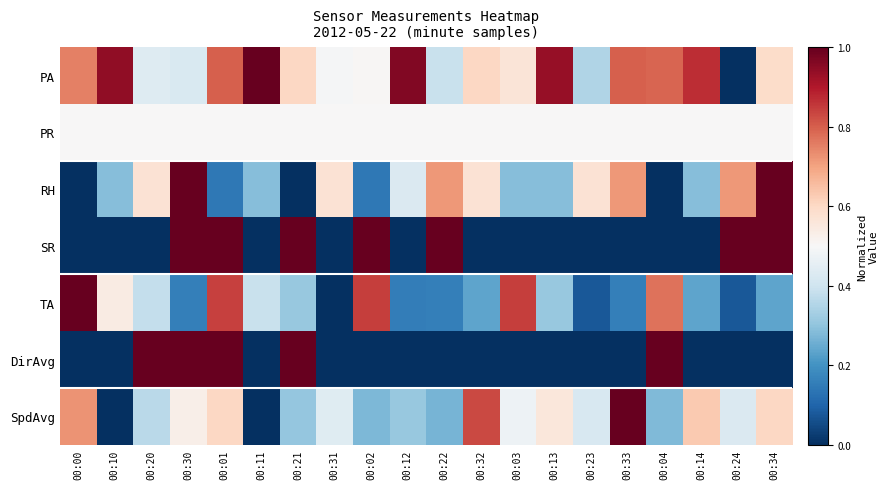

Reading left to right, list all the values displayed in this chart.

PA: 00:00=0.8	00:10=0.9	00:20=0.4	00:30=0.4	00:01=0.8	00:11=1.0	00:21=0.6	00:31=0.5	00:02=0.5	00:12=1.0	00:22=0.4	00:32=0.6	00:03=0.6	00:13=0.9	00:23=0.4	00:33=0.8	00:04=0.8	00:14=0.9	00:24=0.0	00:34=0.6
PR: 00:00=0.5	00:10=0.5	00:20=0.5	00:30=0.5	00:01=0.5	00:11=0.5	00:21=0.5	00:31=0.5	00:02=0.5	00:12=0.5	00:22=0.5	00:32=0.5	00:03=0.5	00:13=0.5	00:23=0.5	00:33=0.5	00:04=0.5	00:14=0.5	00:24=0.5	00:34=0.5
RH: 00:00=0.0	00:10=0.3	00:20=0.6	00:30=1.0	00:01=0.1	00:11=0.3	00:21=0.0	00:31=0.6	00:02=0.1	00:12=0.4	00:22=0.7	00:32=0.6	00:03=0.3	00:13=0.3	00:23=0.6	00:33=0.7	00:04=0.0	00:14=0.3	00:24=0.7	00:34=1.0
SR: 00:00=0.0	00:10=0.0	00:20=0.0	00:30=1.0	00:01=1.0	00:11=0.0	00:21=1.0	00:31=0.0	00:02=1.0	00:12=0.0	00:22=1.0	00:32=0.0	00:03=0.0	00:13=0.0	00:23=0.0	00:33=0.0	00:04=0.0	00:14=0.0	00:24=1.0	00:34=1.0
TA: 00:00=1.0	00:10=0.5	00:20=0.4	00:30=0.2	00:01=0.8	00:11=0.4	00:21=0.3	00:31=0.0	00:02=0.8	00:12=0.2	00:22=0.2	00:32=0.2	00:03=0.8	00:13=0.3	00:23=0.1	00:33=0.2	00:04=0.8	00:14=0.2	00:24=0.1	00:34=0.2
DirAvg: 00:00=0.0	00:10=0.0	00:20=1.0	00:30=1.0	00:01=1.0	00:11=0.0	00:21=1.0	00:31=0.0	00:02=0.0	00:12=0.0	00:22=0.0	00:32=0.0	00:03=0.0	00:13=0.0	00:23=0.0	00:33=0.0	00:04=1.0	00:14=0.0	00:24=0.0	00:34=0.0
SpdAvg: 00:00=0.7	00:10=0.0	00:20=0.4	00:30=0.5	00:01=0.6	00:11=0.0	00:21=0.3	00:31=0.4	00:02=0.3	00:12=0.3	00:22=0.3	00:32=0.8	00:03=0.5	00:13=0.6	00:23=0.4	00:33=1.0	00:04=0.3	00:14=0.6	00:24=0.4	00:34=0.6